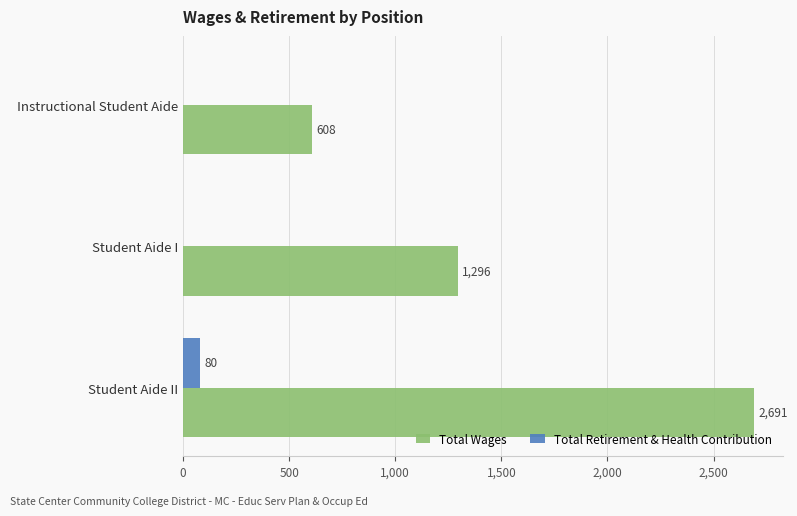

Which series has the largest total across all categories?

Total Wages